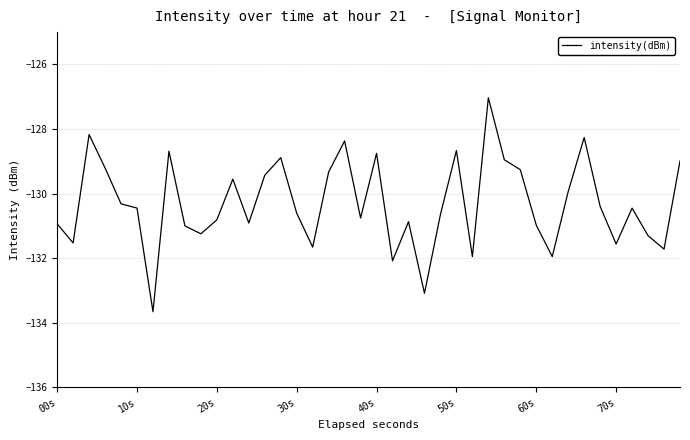

What is the sum of all values?

-5212.4